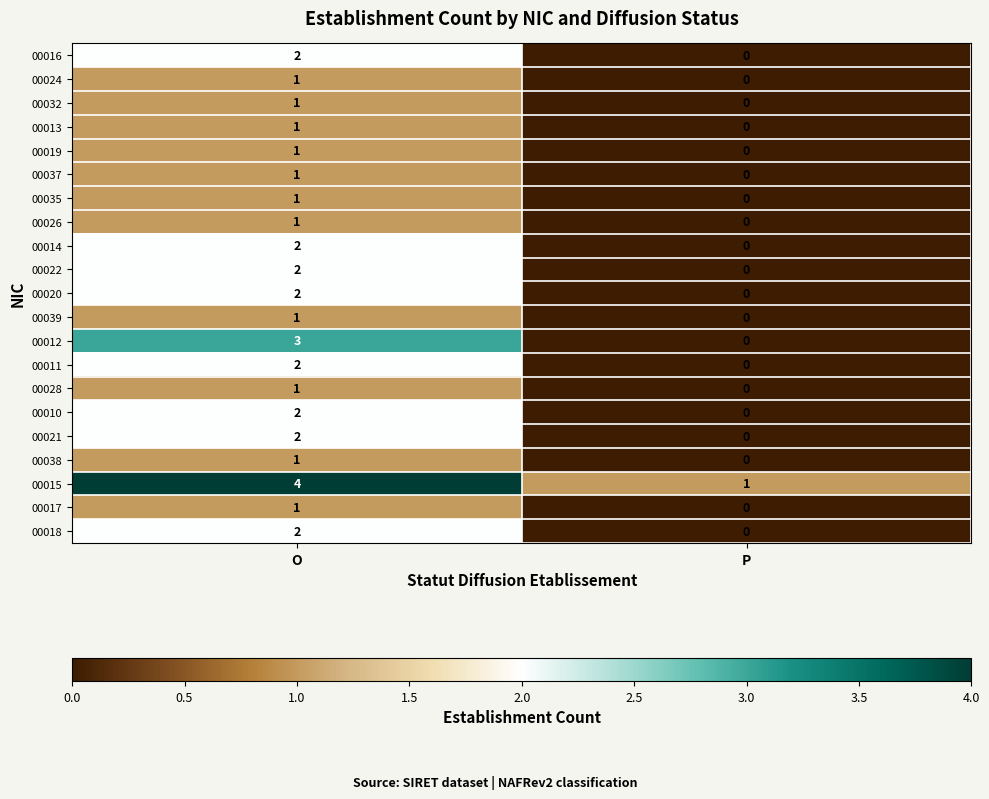

At which label is 00024 closest to 0?

P